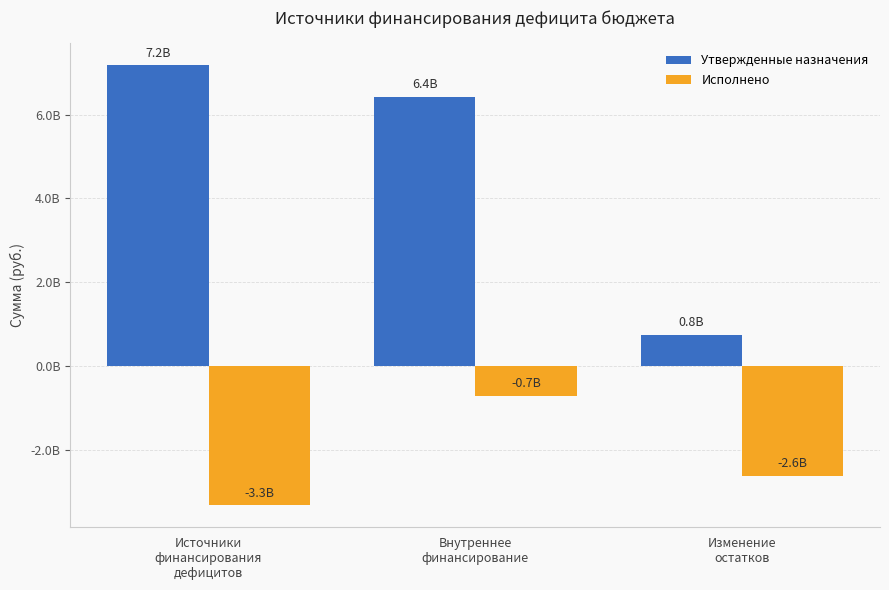

What is the label of the 3rd bar from the right?

Источники
финансирования
дефицитов